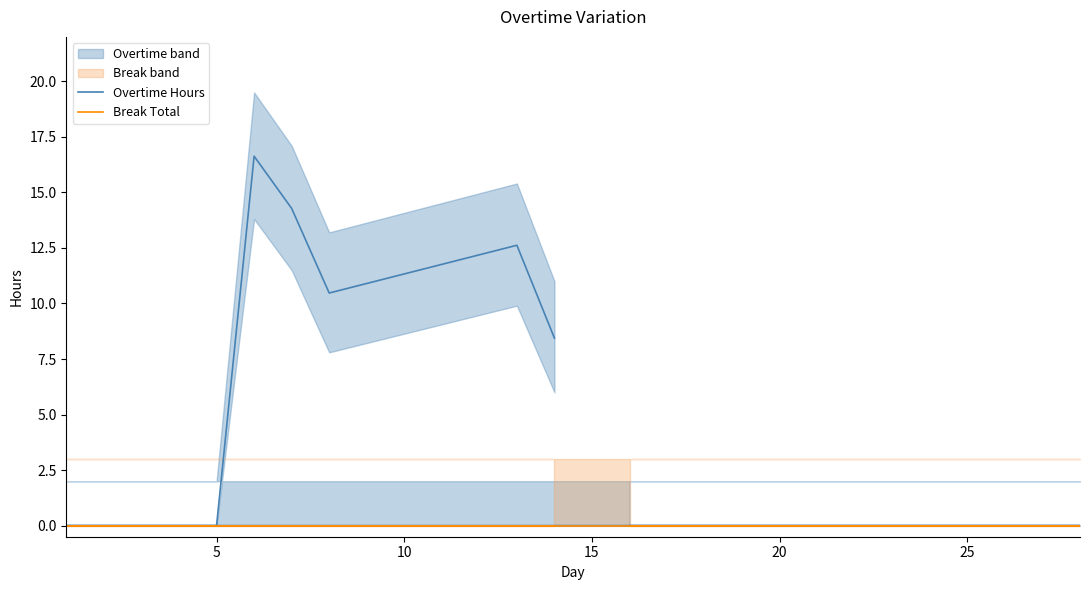

Which series has the largest range (max minus min)?

Overtime Hours